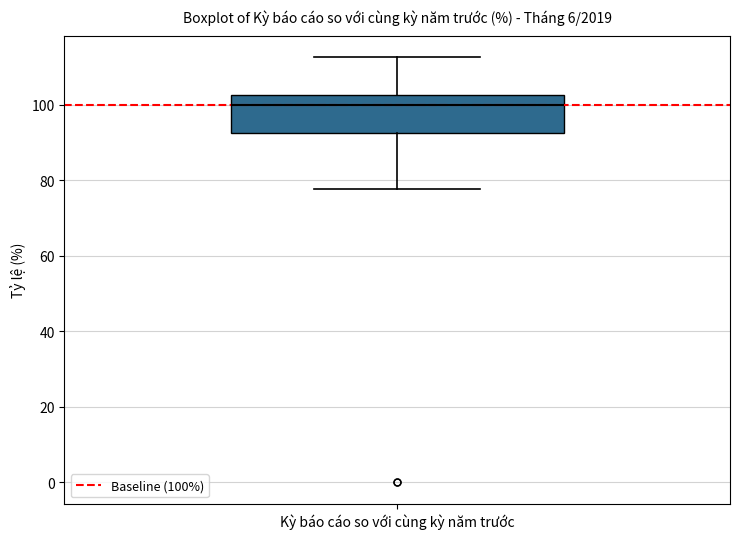

Read this box plot against the y-axis: the position of the median line, the range covered by the box, and the ends of both whiskers. The values are not printed on the chart, so give them approximately, as read against the axis.

median 100, box 92 to 102, whiskers 78 to 112